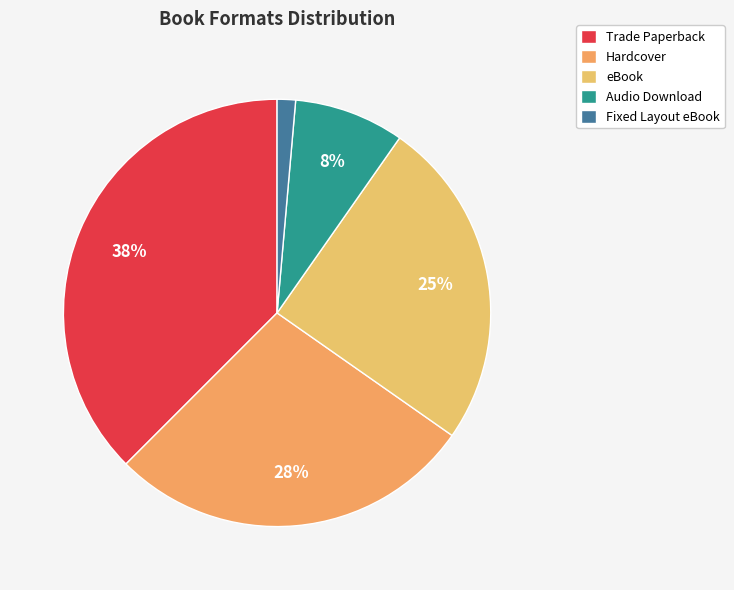

True or false: Hardcover accounts for 33% of the total.

False